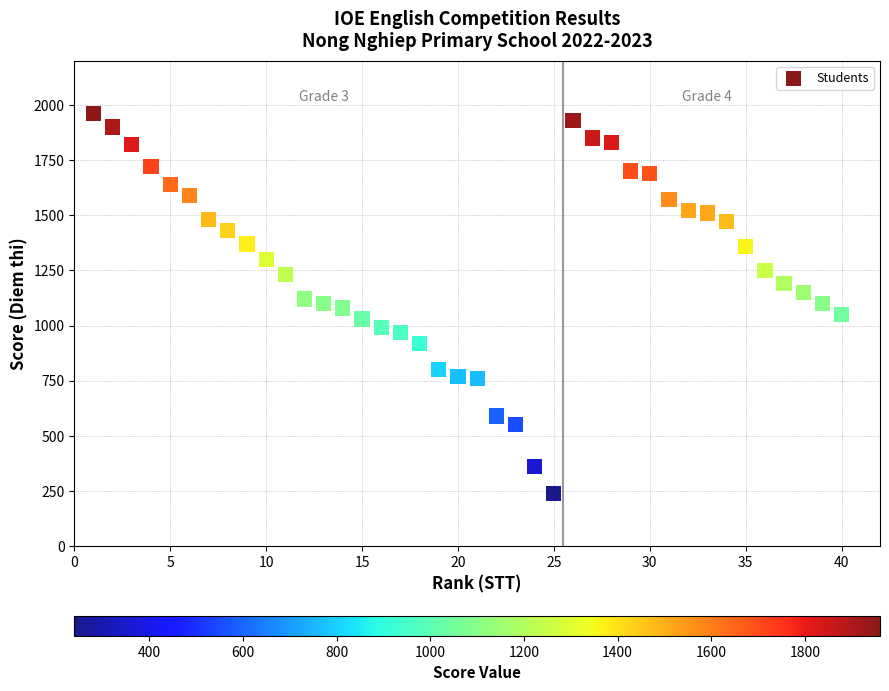

What is the range of X values (max minus min)?

39